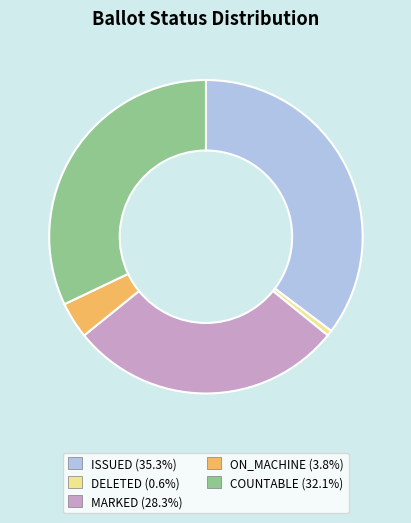

Approximately how many times larger is the value at MARKED (28.3%) compared to ISSUED (35.3%)?

0.8